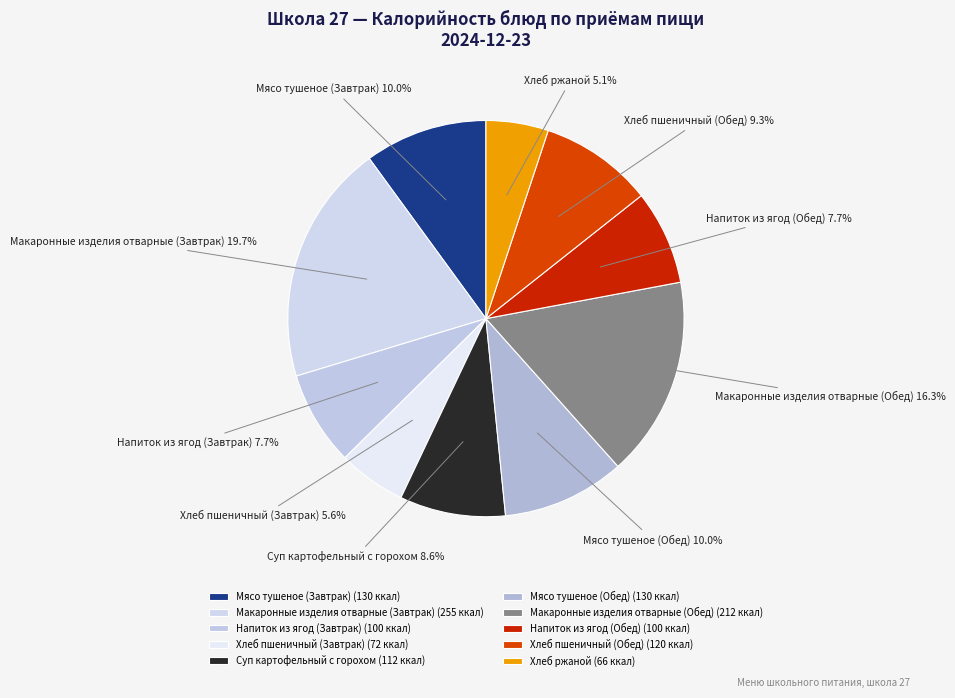

To the nearest percent, what is the difference between the Суп картофельный с горохом and Мясо тушеное (Завтрак) slice percentages?

1%